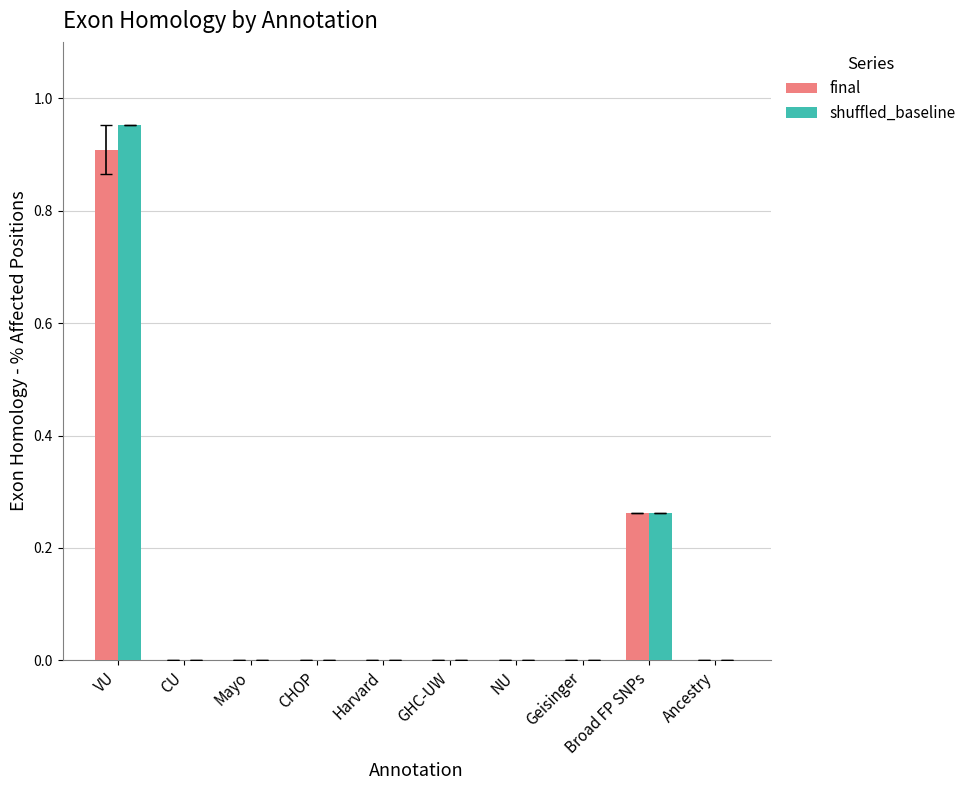

What is the sum of all final values?

1.2